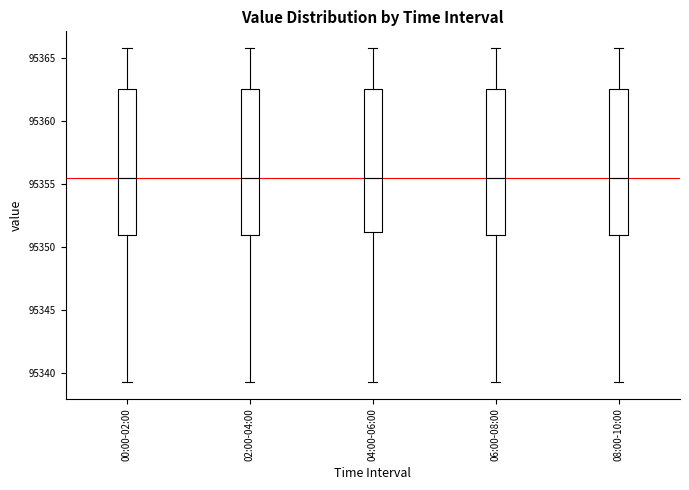

Reading left to right, read every box against the y-axis: the position of its median line, the range the box covers, and the ends of its whiskers. The values are not printed on the chart, so give them approximately, as read against the axis.

00:00-02:00: median 95355.5, box 95351.0 to 95362.5, whiskers 95339.5 to 95366.0
02:00-04:00: median 95355.5, box 95351.0 to 95362.5, whiskers 95339.5 to 95366.0
04:00-06:00: median 95355.5, box 95351.0 to 95362.5, whiskers 95339.5 to 95366.0
06:00-08:00: median 95355.5, box 95351.0 to 95362.5, whiskers 95339.5 to 95366.0
08:00-10:00: median 95355.5, box 95351.0 to 95362.5, whiskers 95339.5 to 95366.0